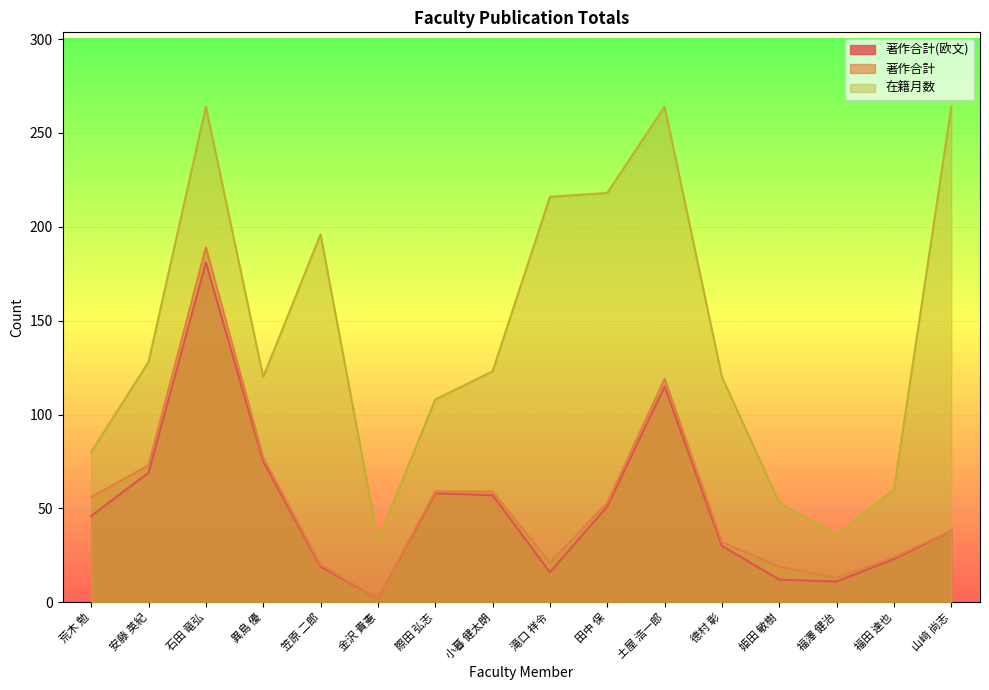

What is the difference between the maximum and second lowest values in the 著作合計 series?

176